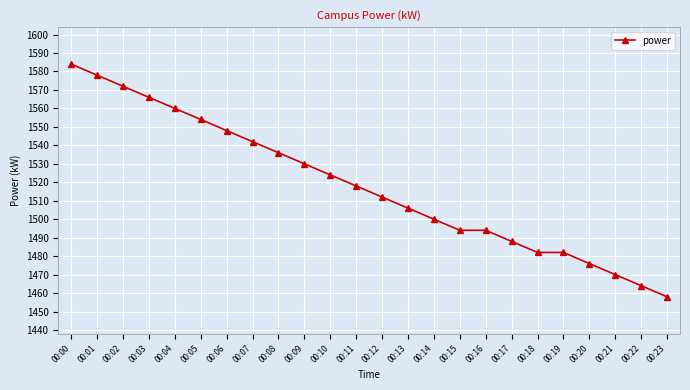

True or false: the data has more than 2 interior local peaks.

False